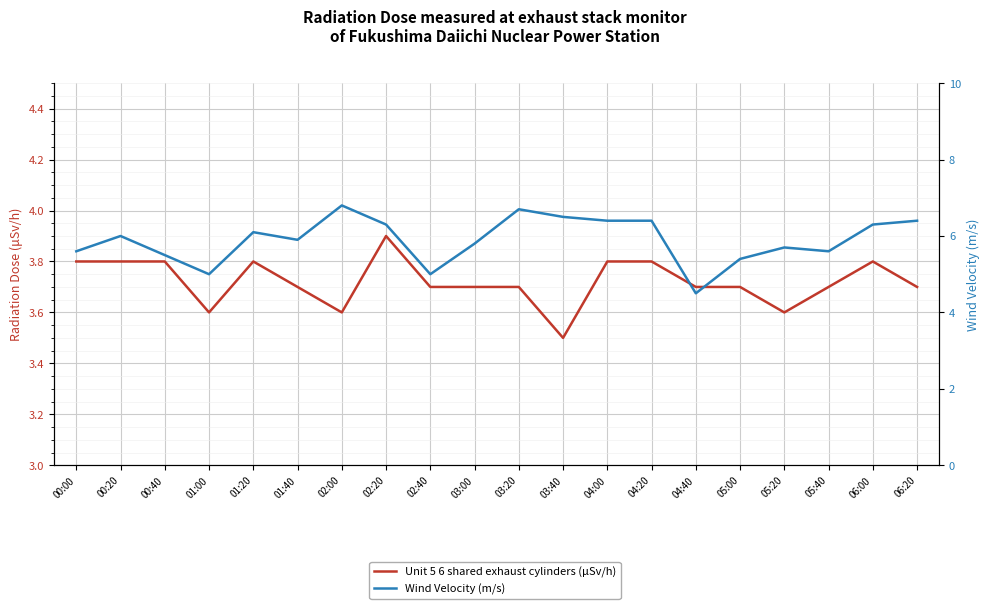

What is the difference between the maximum and minimum values in the Unit 5 6 shared exhaust cylinders (μSv/h) series?

0.4